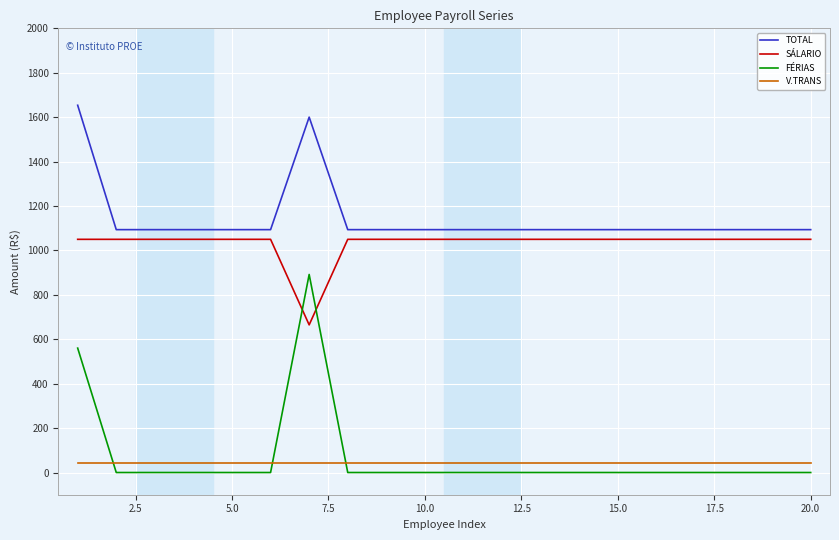

What are all the series names shown in the legend?

TOTAL, SÁLARIO, FÉRIAS, V.TRANS